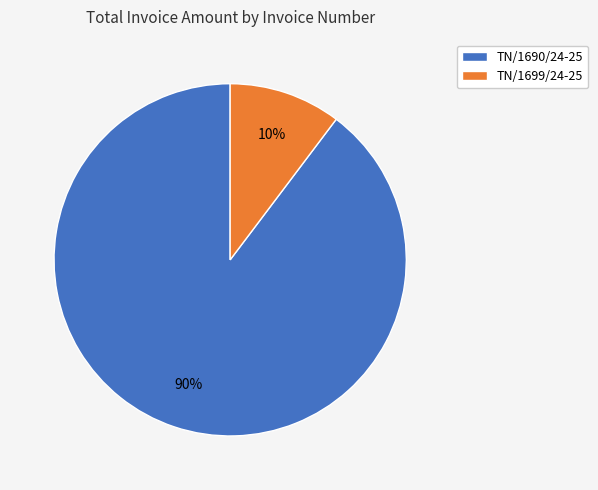

What is the smallest slice in the pie chart?

TN/1699/24-25